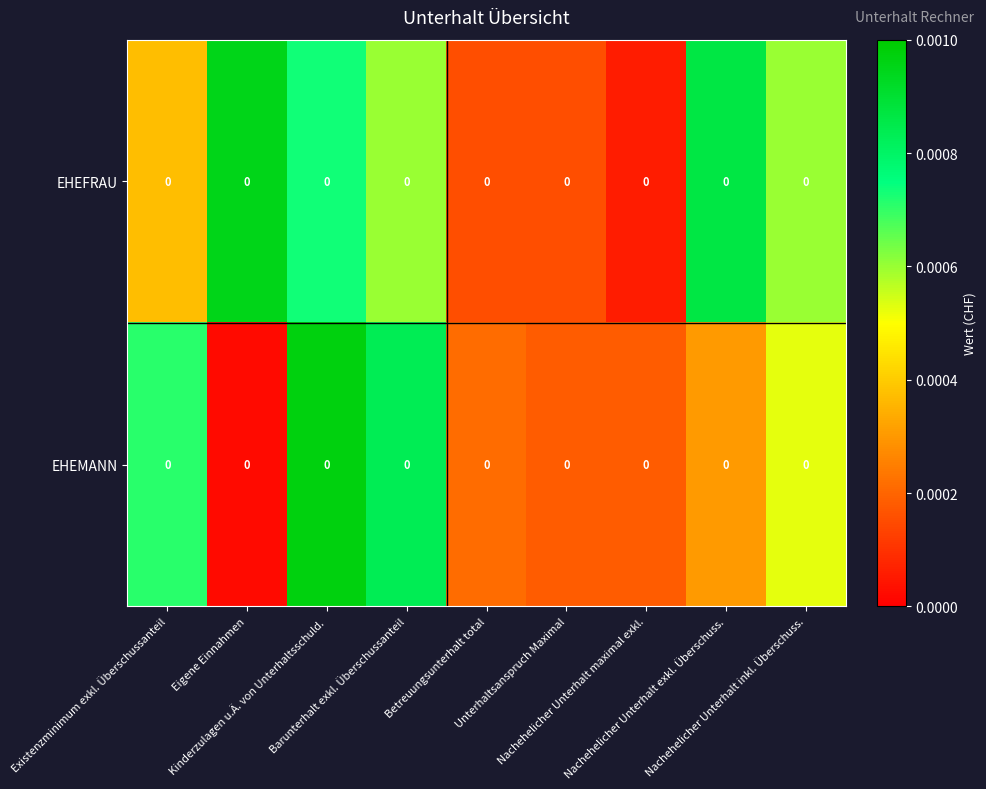

The EHEFRAU series shows 0.0 at Nachehelicher Unterhalt maximal exkl.. True or false?

True